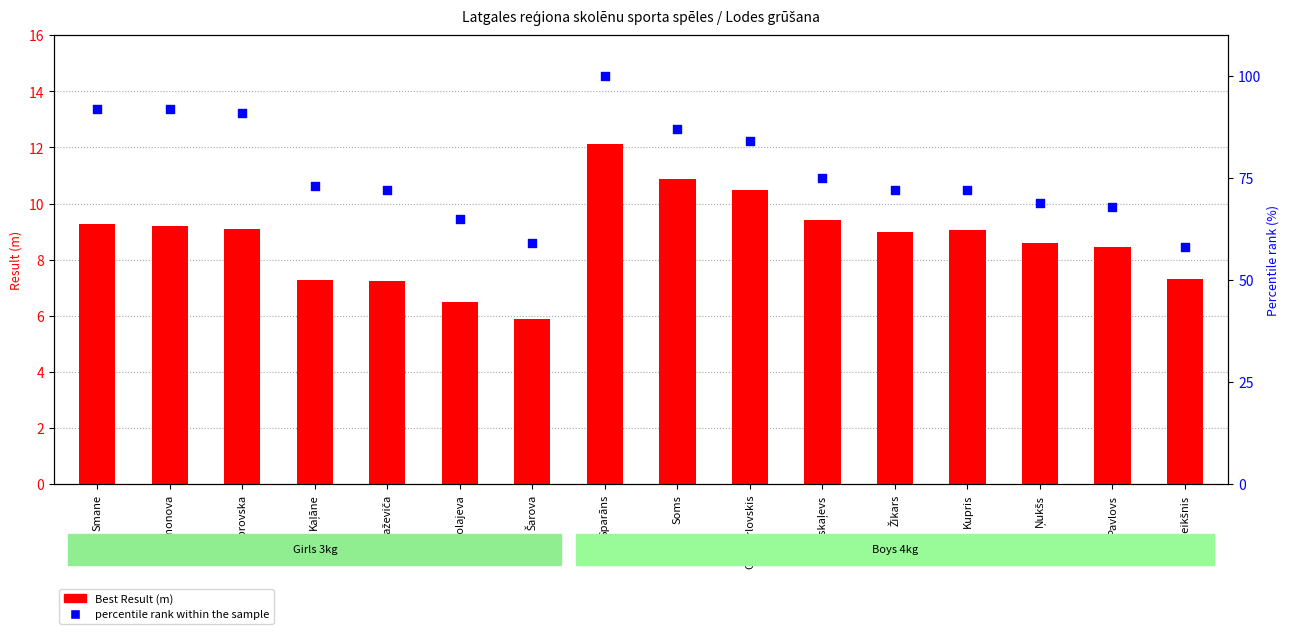

Which series contains the lowest Y value?

Best Result (m)